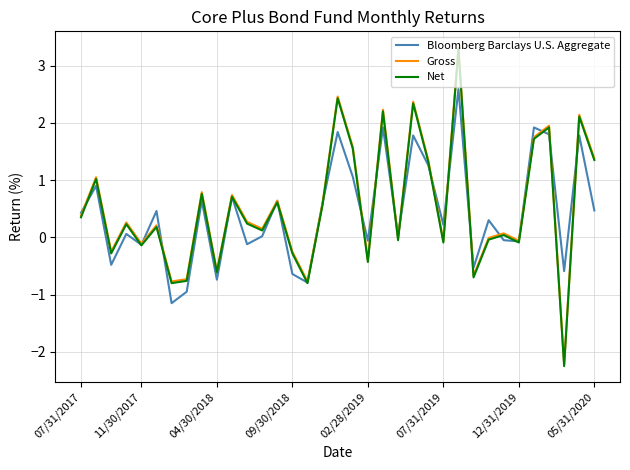

What is the maximum value shown in the chart?

3.3